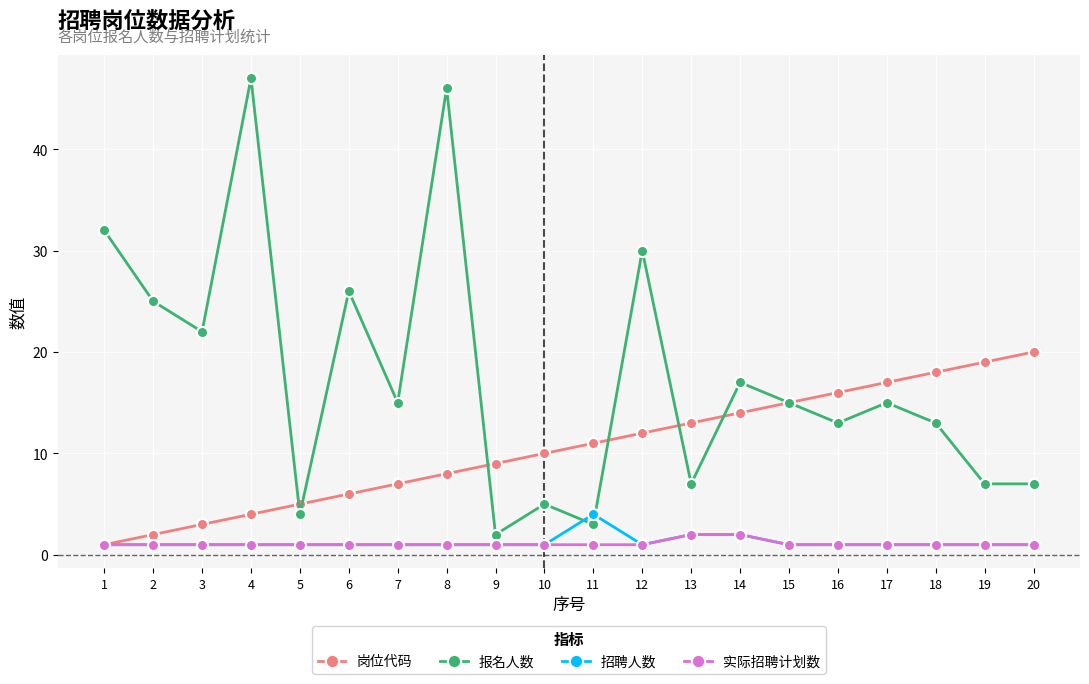

True or false: 报名人数 and 实际招聘计划数 cross at least once.

False